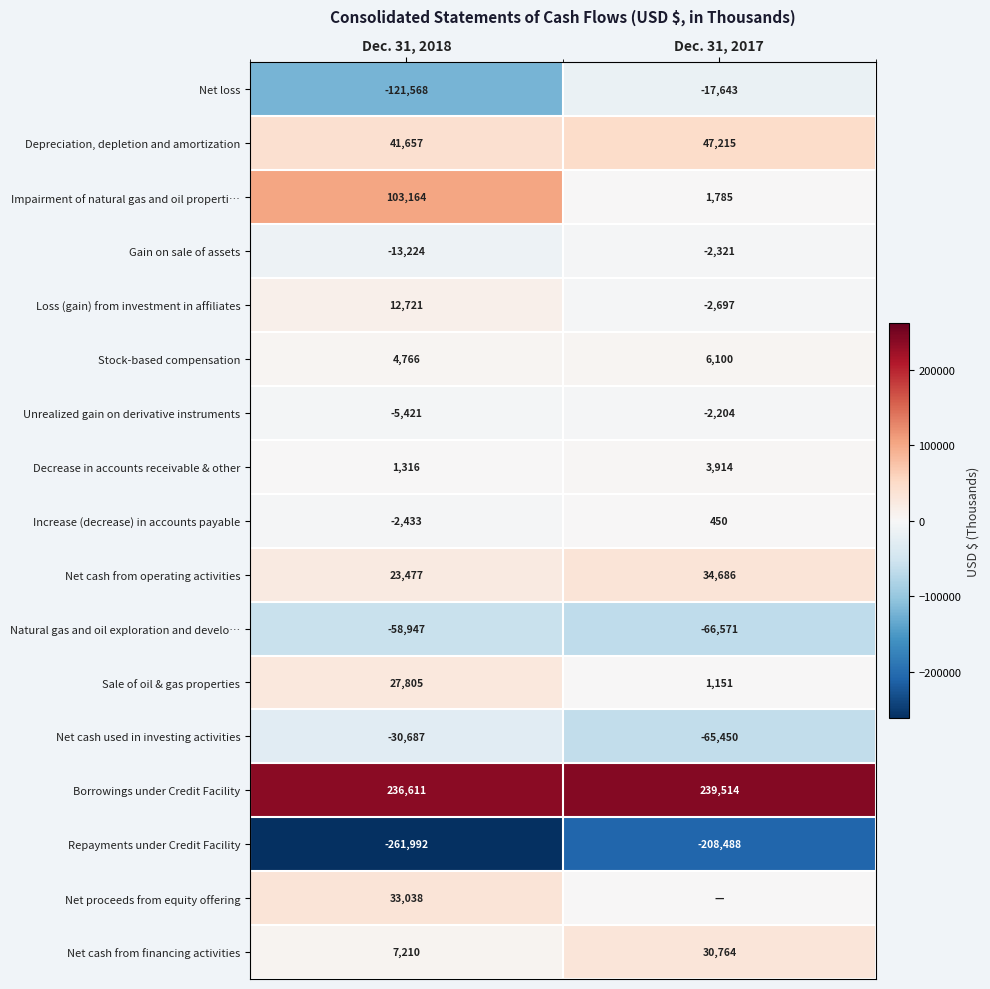

What is the sum of all Decrease in accounts receivable & other values?

5230